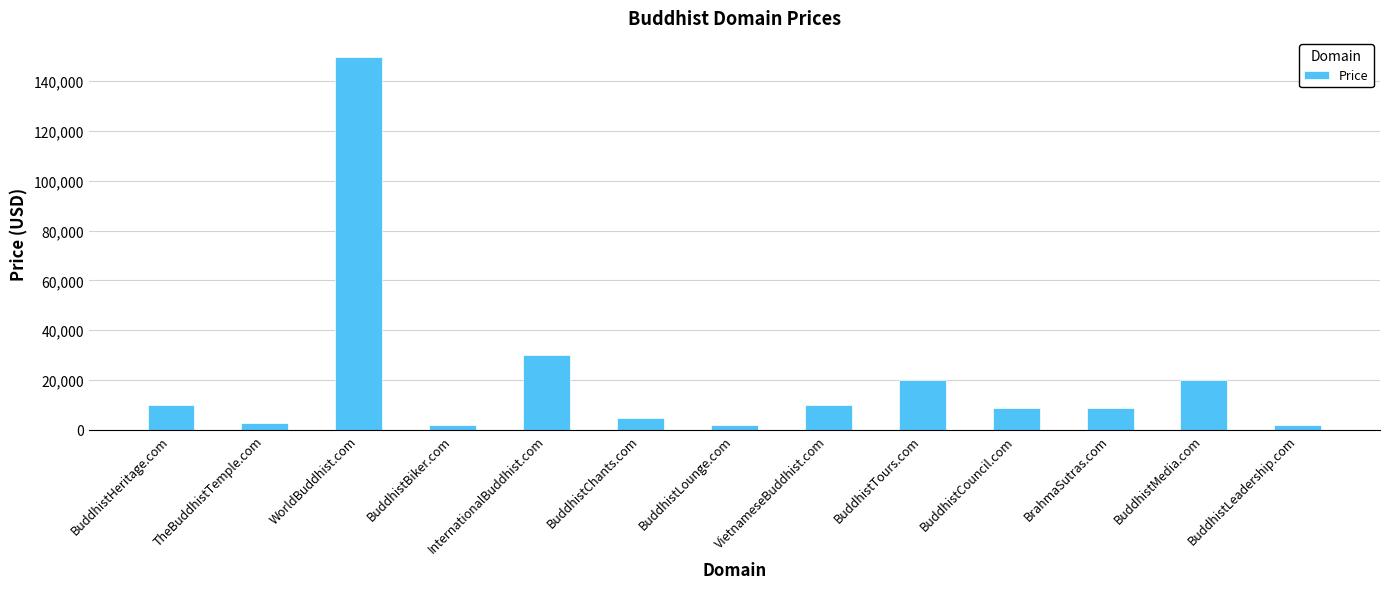

What is the ratio of the value at TheBuddhistTemple.com to the value at BrahmaSutras.com?

0.3